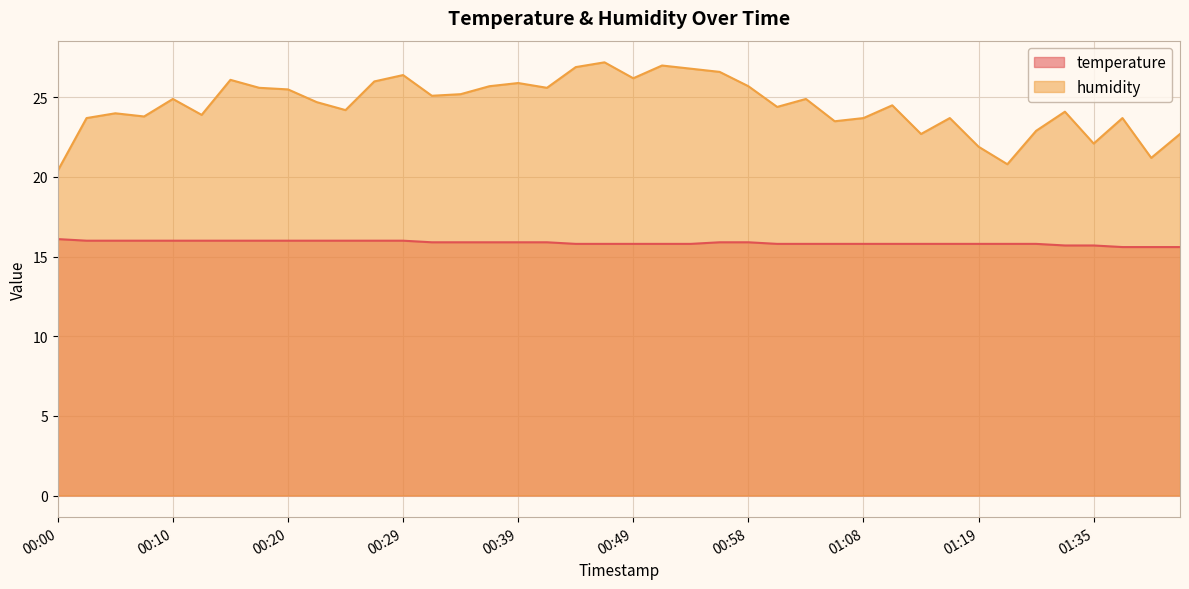

Which series has the largest total across all categories?

humidity